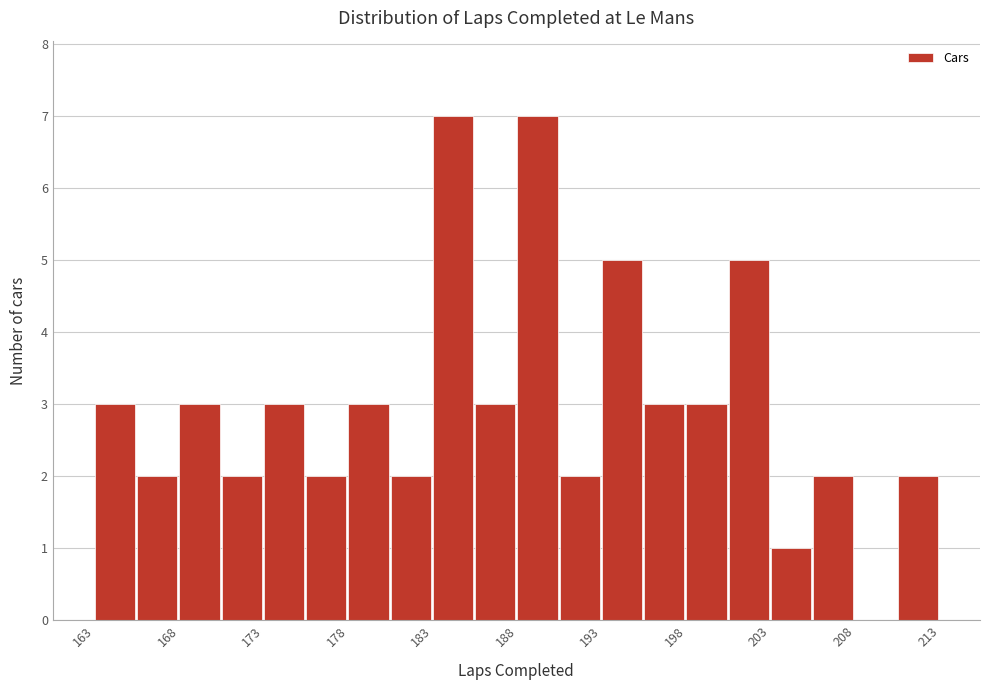

What is the height of the bar covering 205.5 to 208.0 on the x-axis? The values are not printed on the chart, so give them approximately, as read against the axis.

2